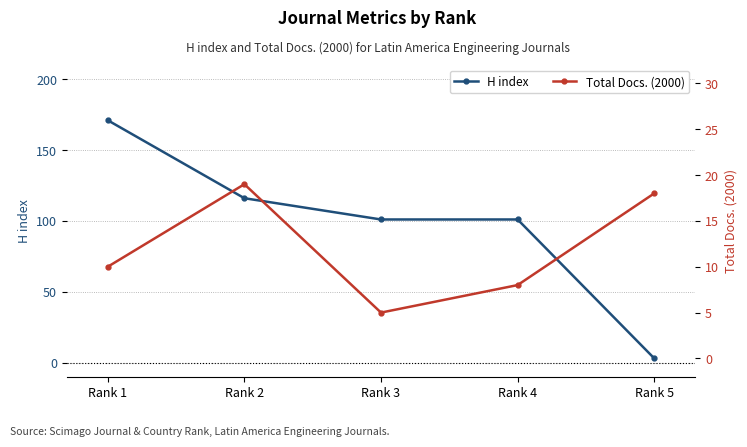

Where does the Total Docs. (2000) series first go above 10?

Rank 2